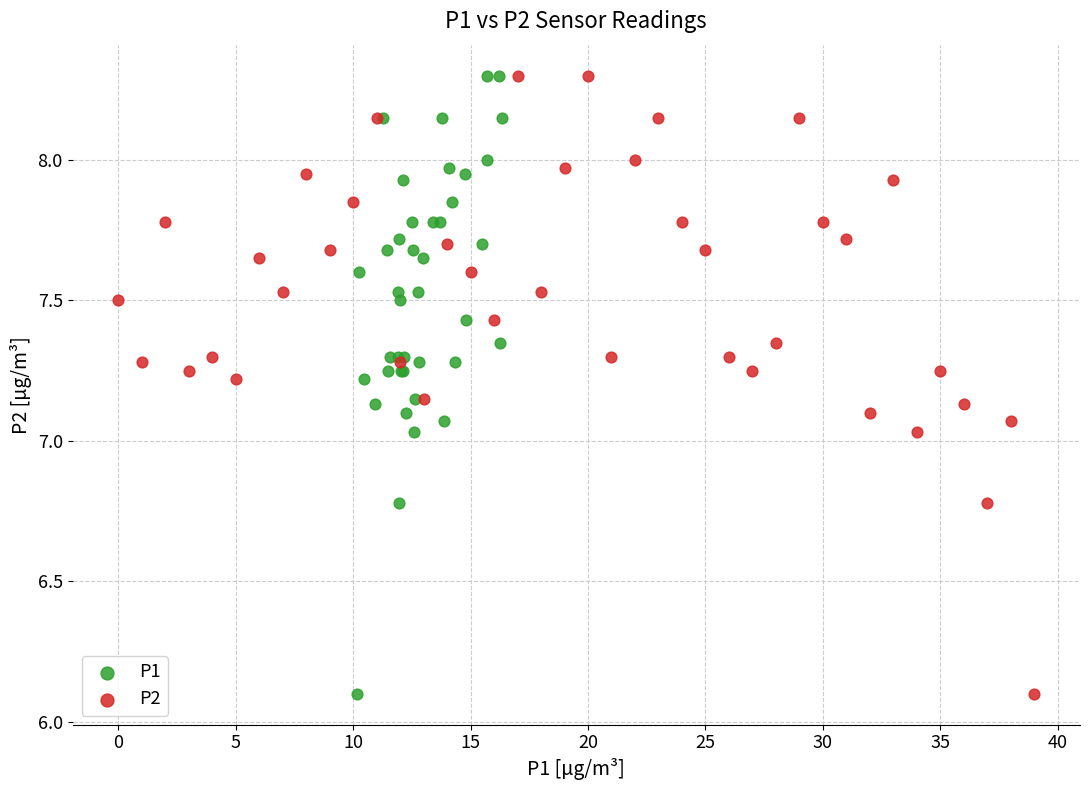

What are all the series names shown in the legend?

P1, P2